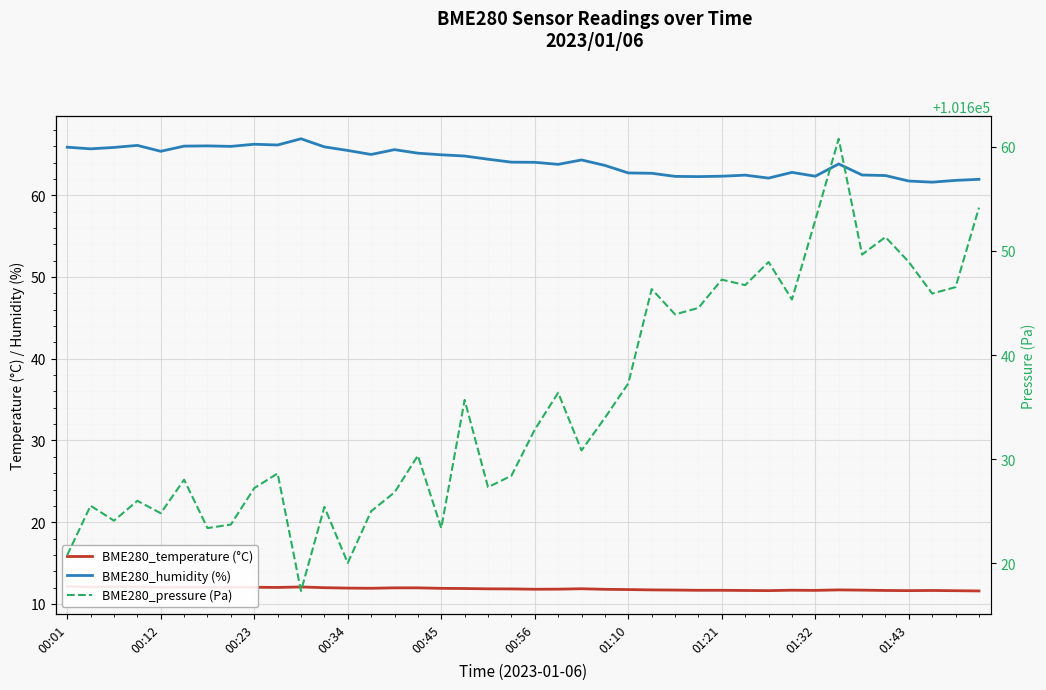

What is the value of the BME280_temperature (°C) point at the 15th from the left?

12.0